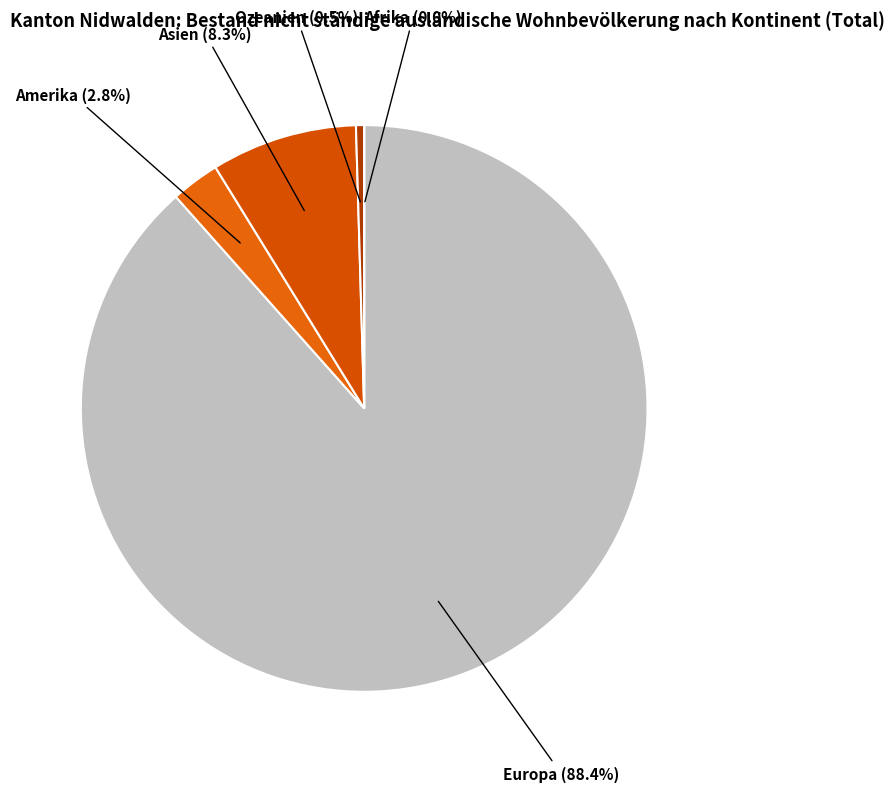

How many slices are in this pie chart?

5